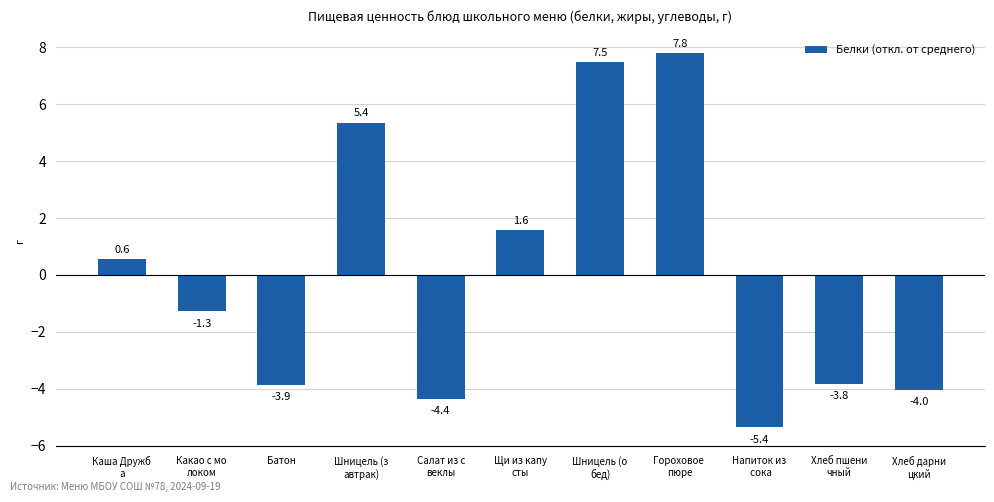

What is the difference between the second highest and second lowest values?

11.9